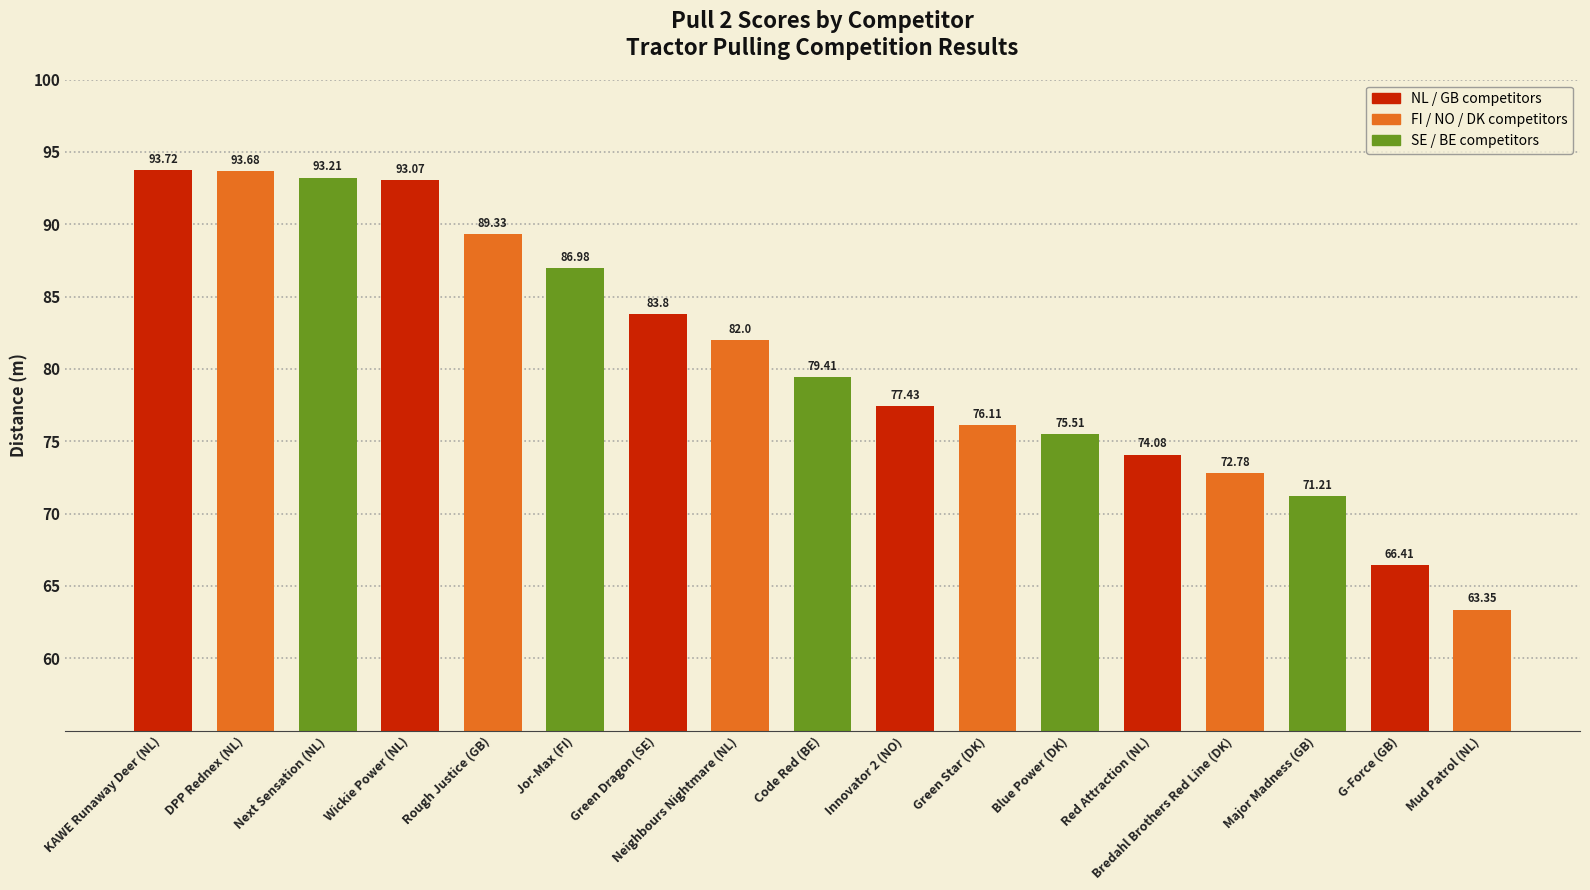

Rank the categories by value from lowest to highest.

Mud Patrol (NL), G-Force (GB), Major Madness (GB), Bredahl Brothers Red Line (DK), Red Attraction (NL), Blue Power (DK), Green Star (DK), Innovator 2 (NO), Code Red (BE), Neighbours Nightmare (NL), Green Dragon (SE), Jor-Max (FI), Rough Justice (GB), Wickie Power (NL), Next Sensation (NL), DPP Rednex (NL), KAWE Runaway Deer (NL)